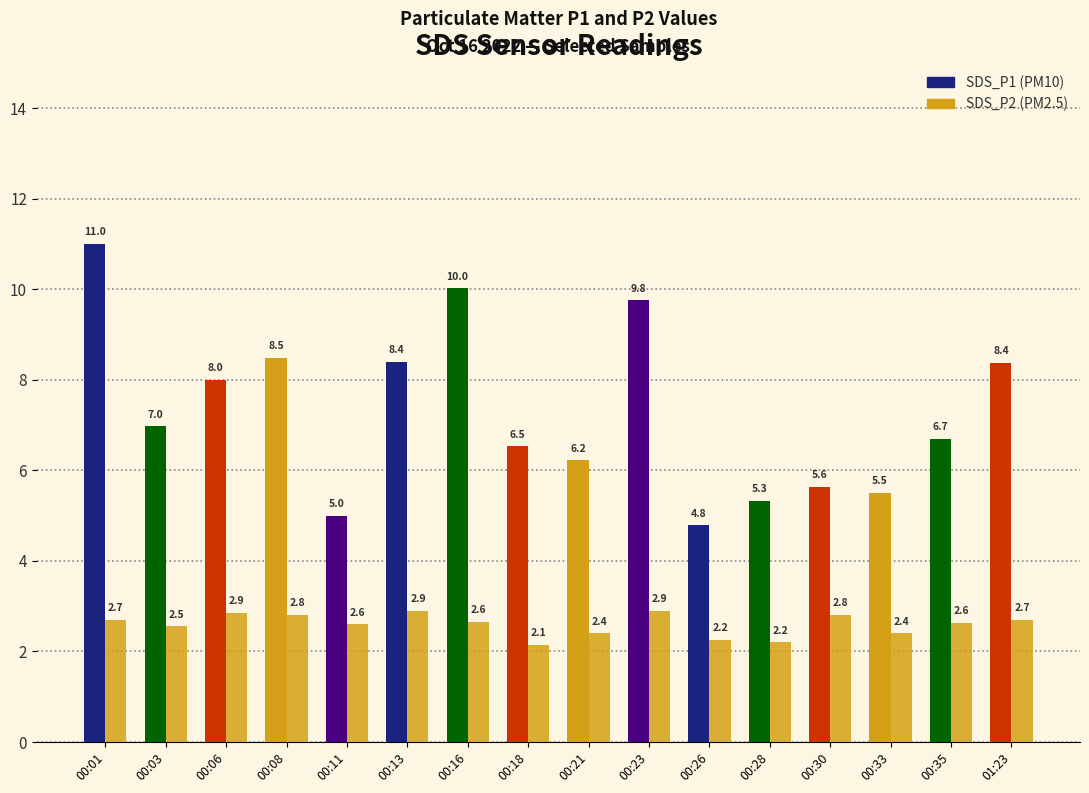

What is the label of the 16th bar from the right?

00:01